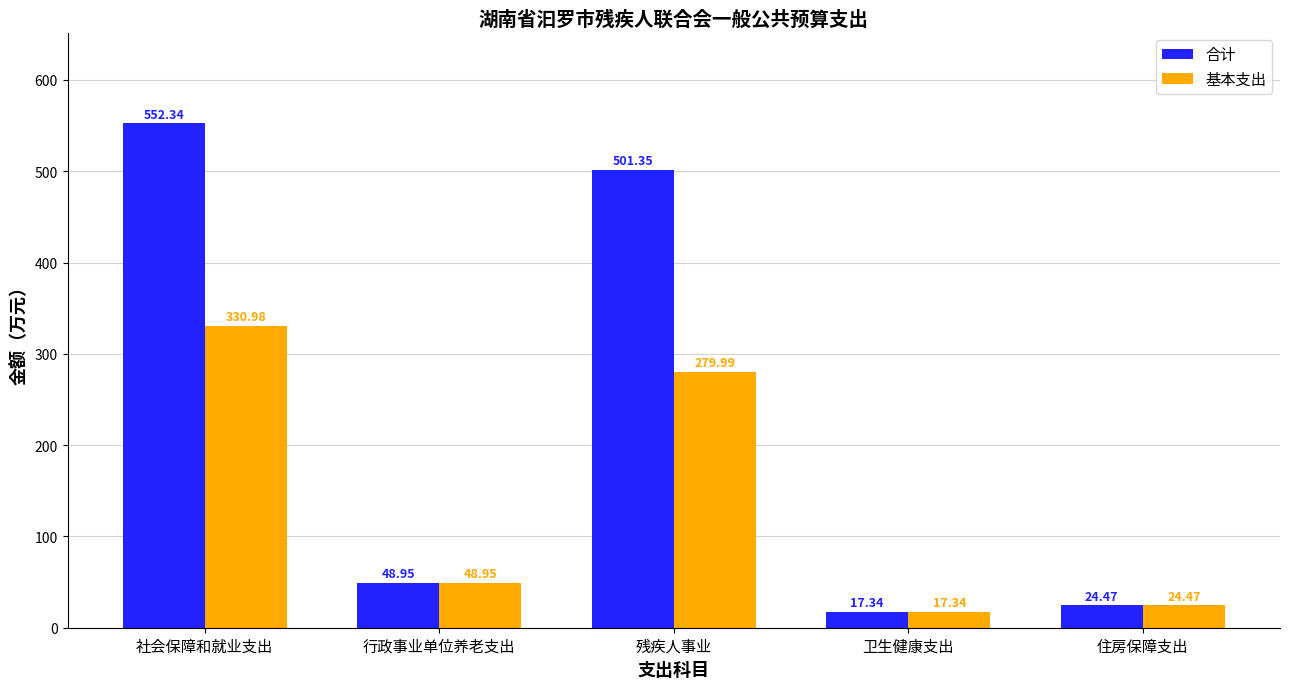

At which category does the chart reach its minimum across all series?

卫生健康支出